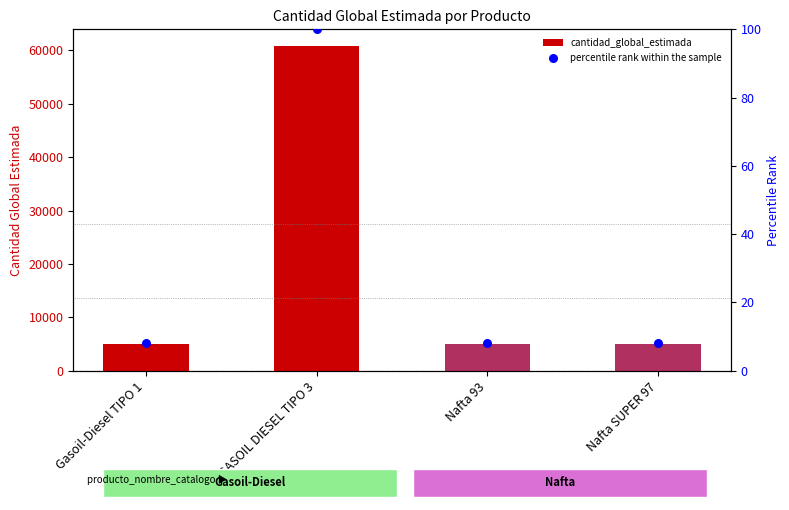

What are all the series names shown in the legend?

cantidad_global_estimada, percentile rank within the sample